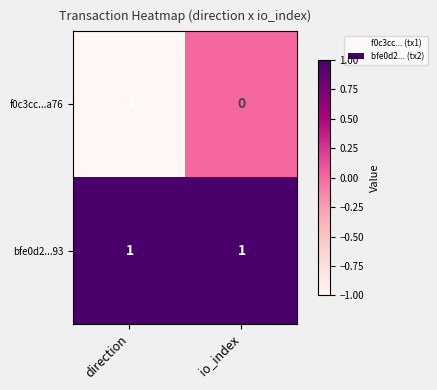

Count the number of data series in this chart.

2